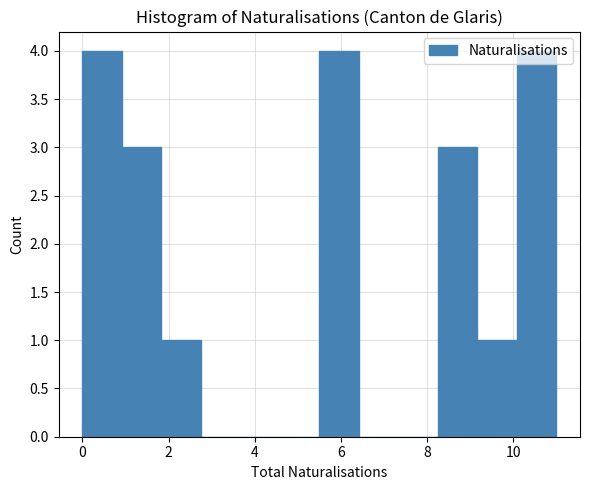

Reading left to right, transcribe this chart: for each bar, give the range it covers on the x-axis and its height. Neither the bar edges nor the heights are printed on the chart, so give them approximately, as read against the axes.

0.0 to 1.0: 4
1.0 to 1.8: 3
1.8 to 2.8: 1
2.8 to 3.6: 0
3.6 to 4.6: 0
4.6 to 5.6: 0
5.6 to 6.4: 4
6.4 to 7.4: 0
7.4 to 8.2: 0
8.2 to 9.2: 3
9.2 to 10.0: 1
10.0 to 11.0: 4